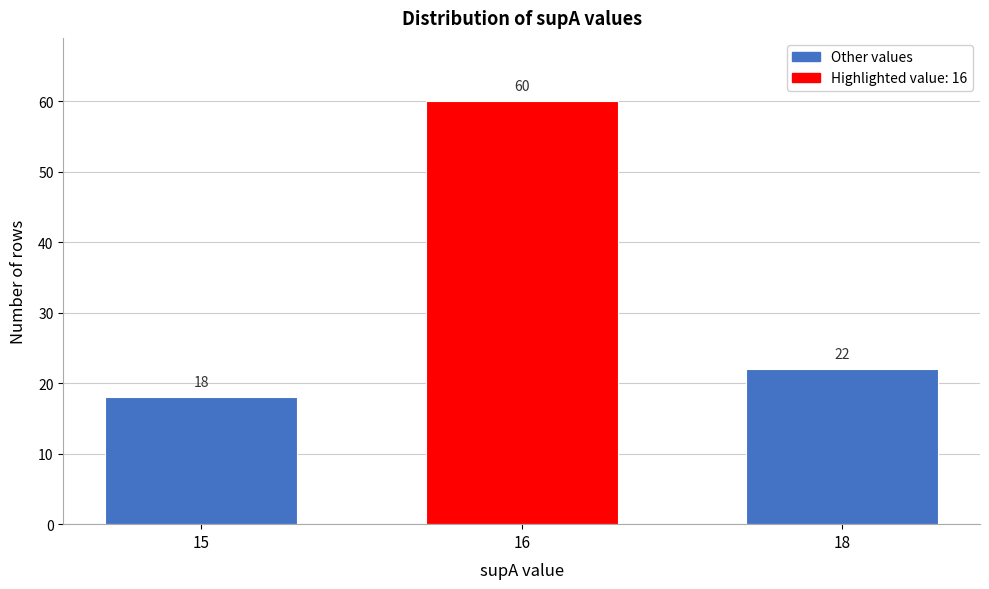

Reading left to right, what are all the values shown in this chart?

18	60	22